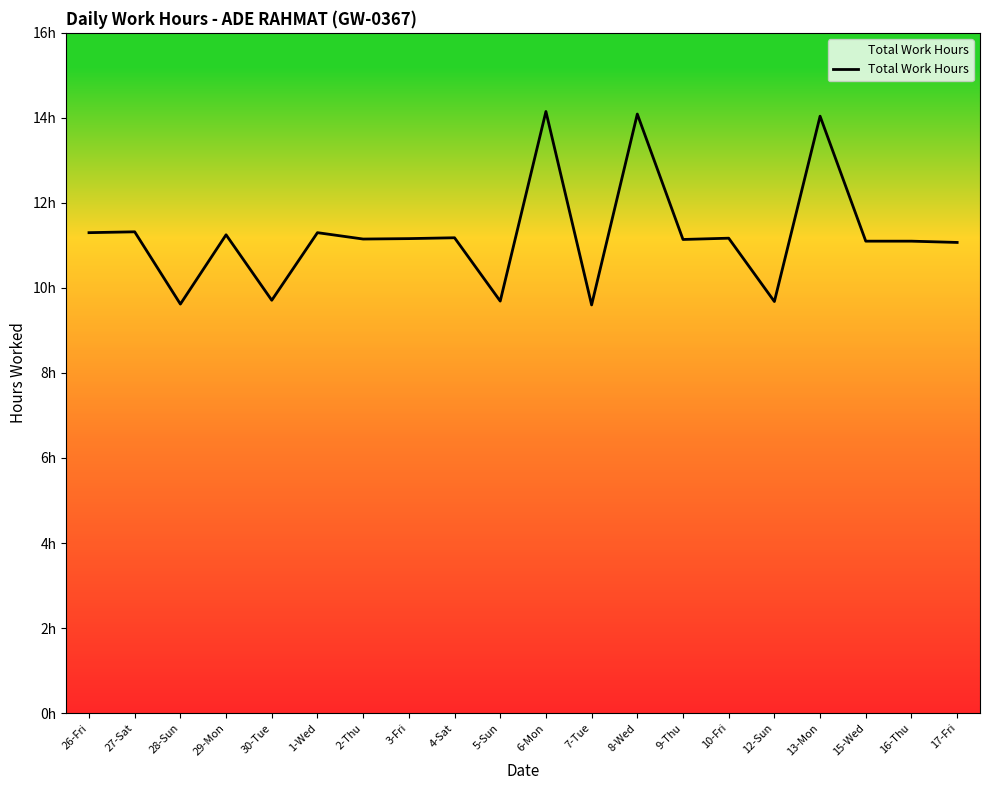

Which label corresponds to the smallest value in the chart?

7-Tue